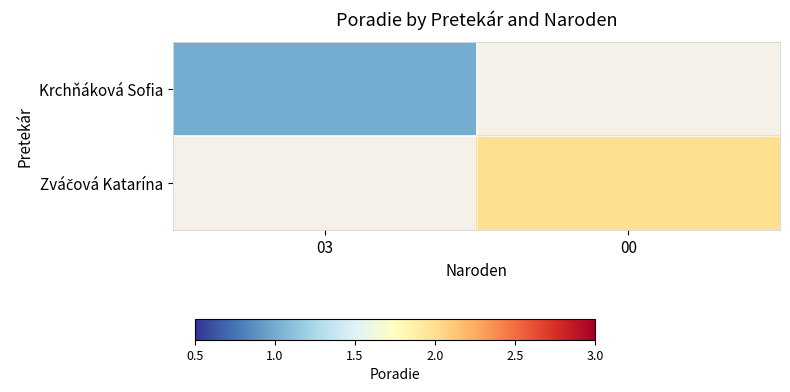

List the labels in order of Zváčová Katarína value, smallest first.

03, 00